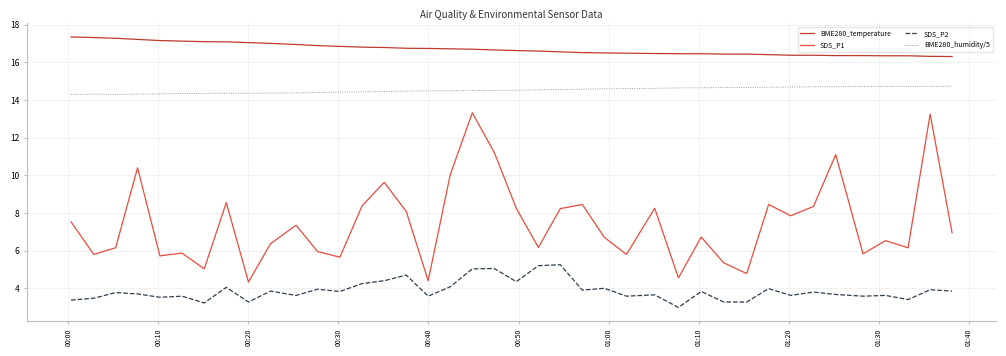

Rank the series by their maximum value, from lowest to highest.

SDS_P2, SDS_P1, BME280_humidity/5, BME280_temperature